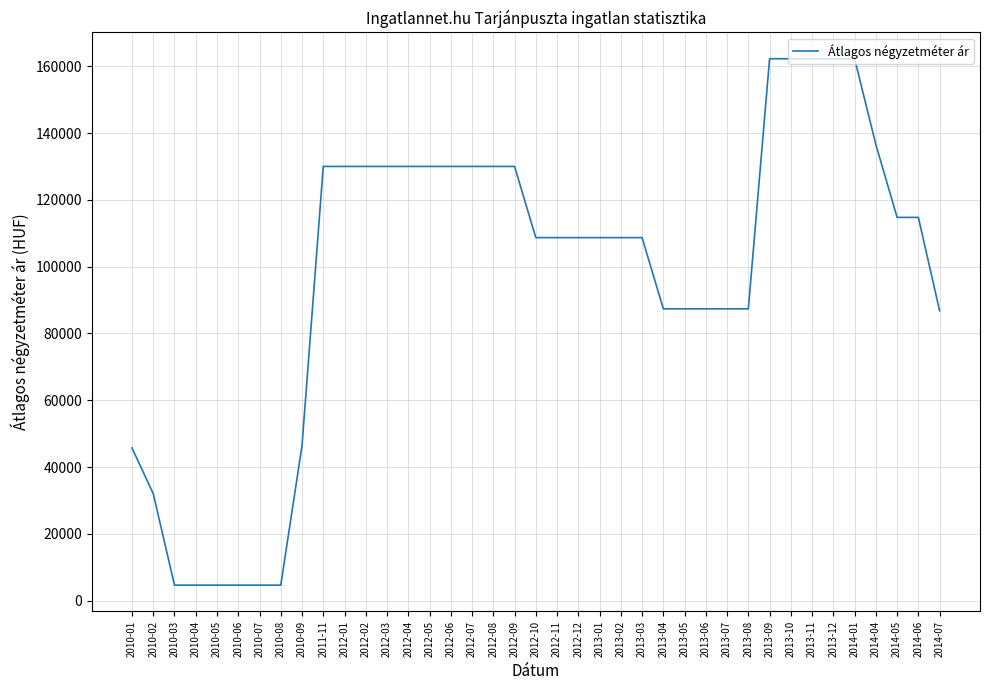

What is the difference between the values at 2012-10 and 2010-05?

104045